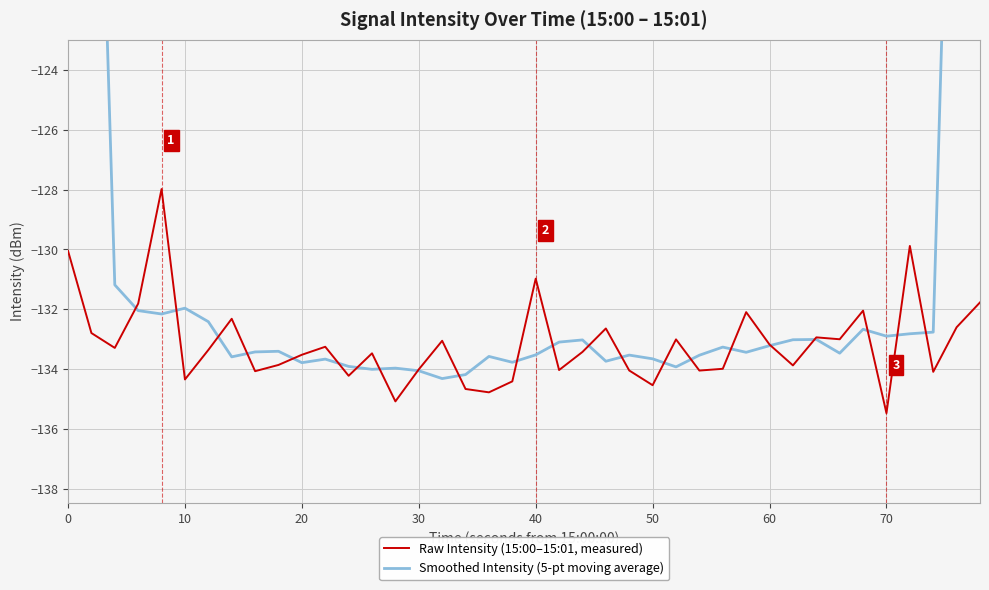

True or false: Smoothed Intensity (5-pt moving average) and Raw Intensity (15:00–15:01, measured) cross at least once.

True